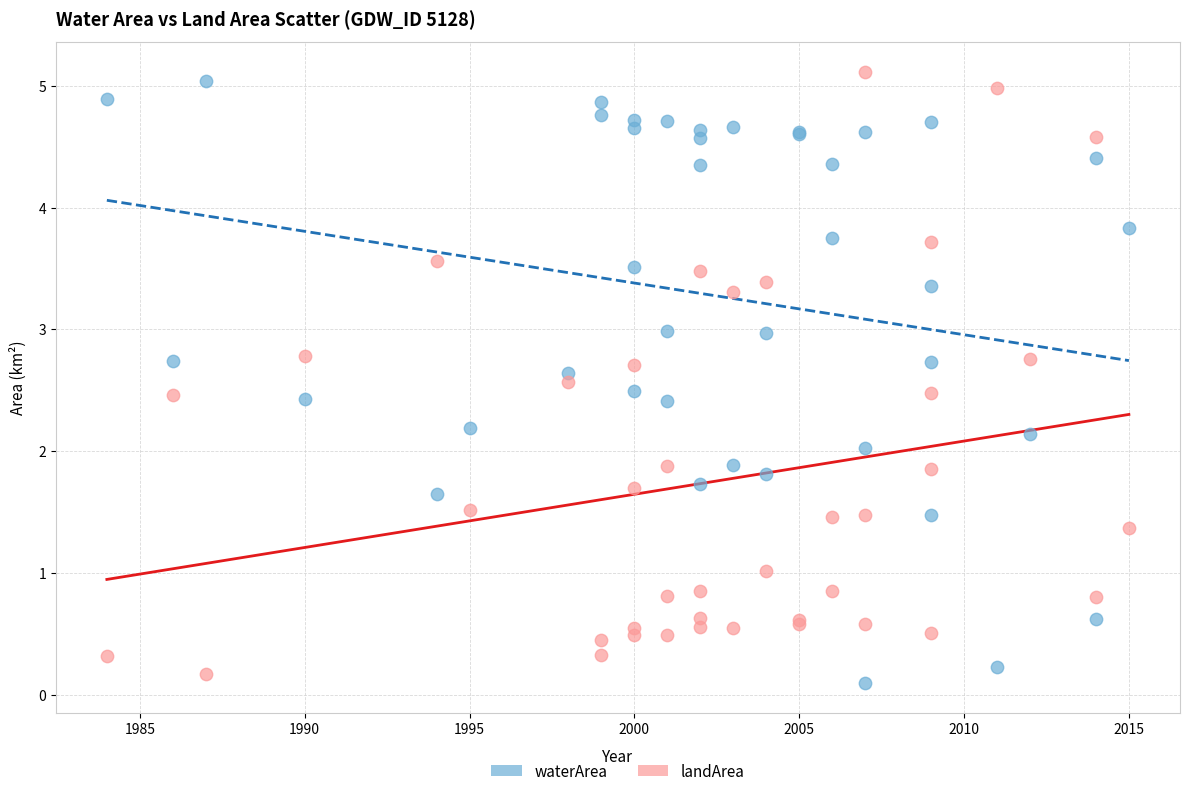

What is the X range (max minus min) for the scatter plot?

31.0